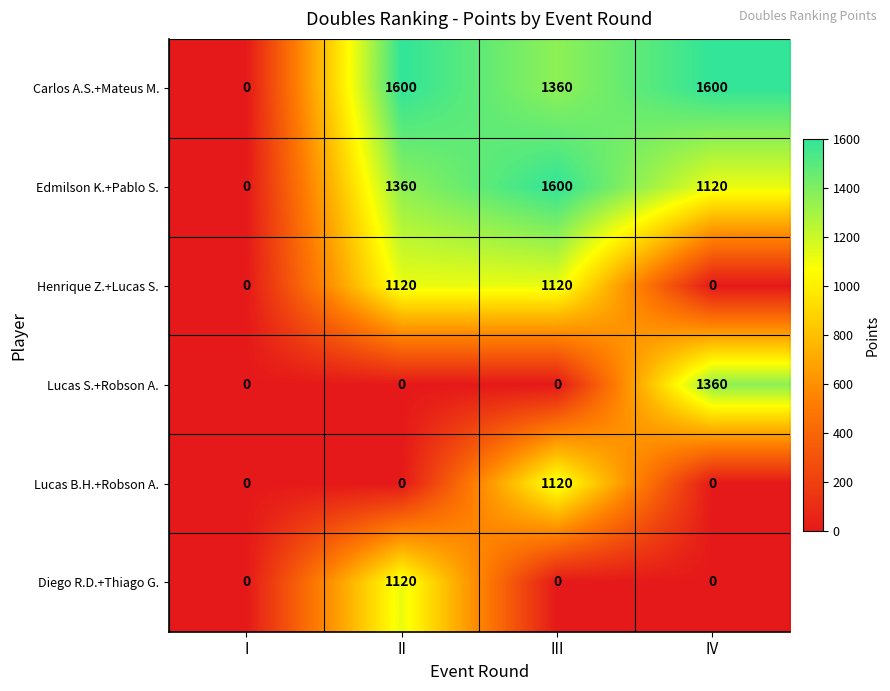

Reading left to right, extract all data points from this chart.

Carlos A.S.+Mateus M.: 0	1600	1360	1600
Edmilson K.+Pablo S.: 0	1360	1600	1120
Henrique Z.+Lucas S.: 0	1120	1120	0
Lucas S.+Robson A.: 0	0	0	1360
Lucas B.H.+Robson A.: 0	0	1120	0
Diego R.D.+Thiago G.: 0	1120	0	0